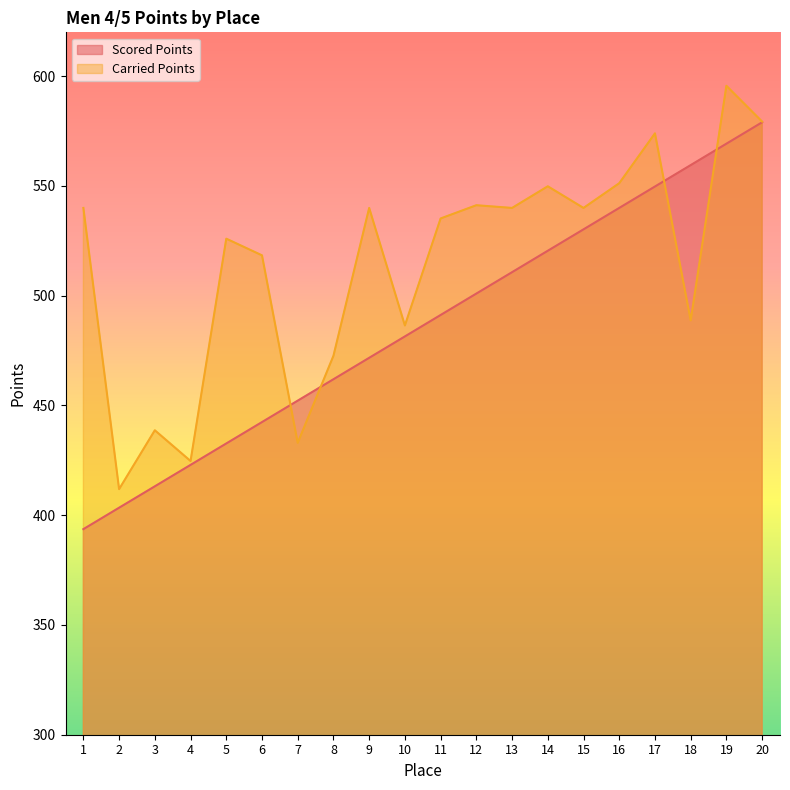

At which label is Carried Points closest to 503?

18